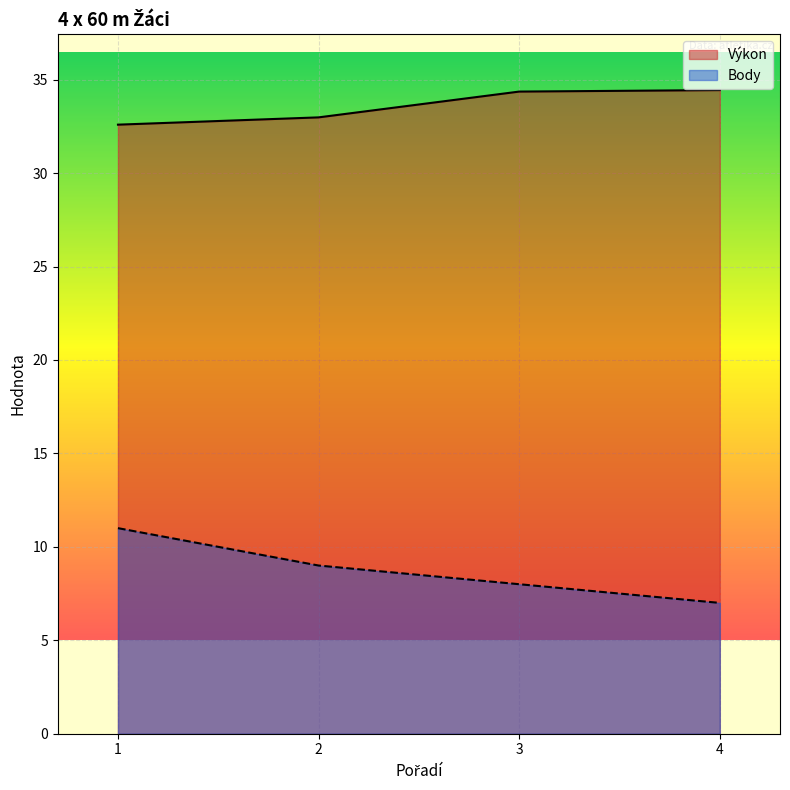

Is the value of Výkon at 1 greater than the value of Body at 4?

Yes